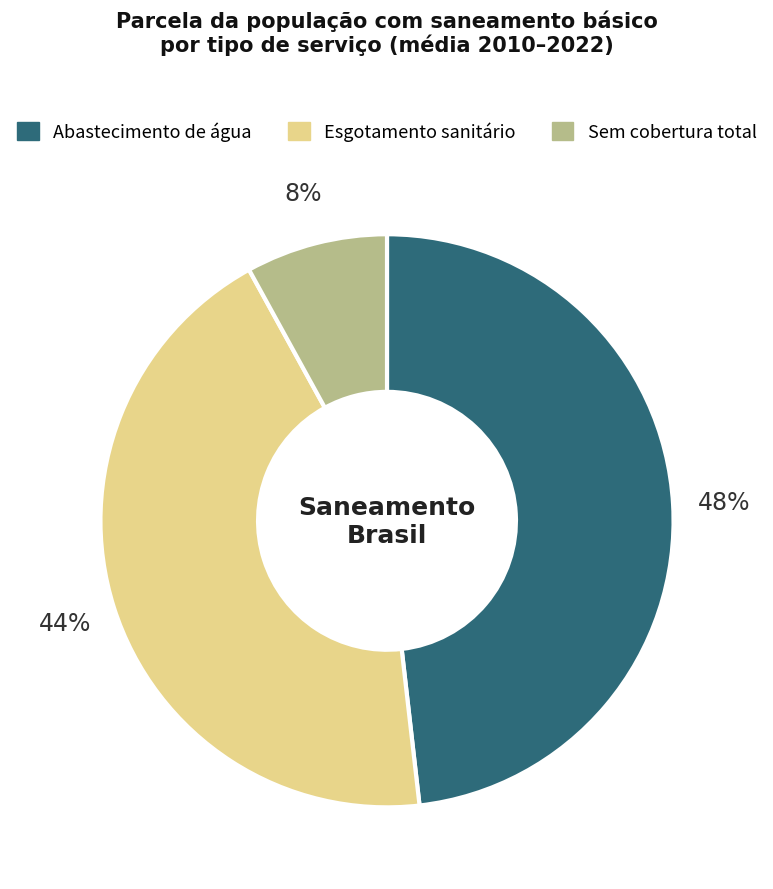

To the nearest percent, what is the average slice percentage?

33%